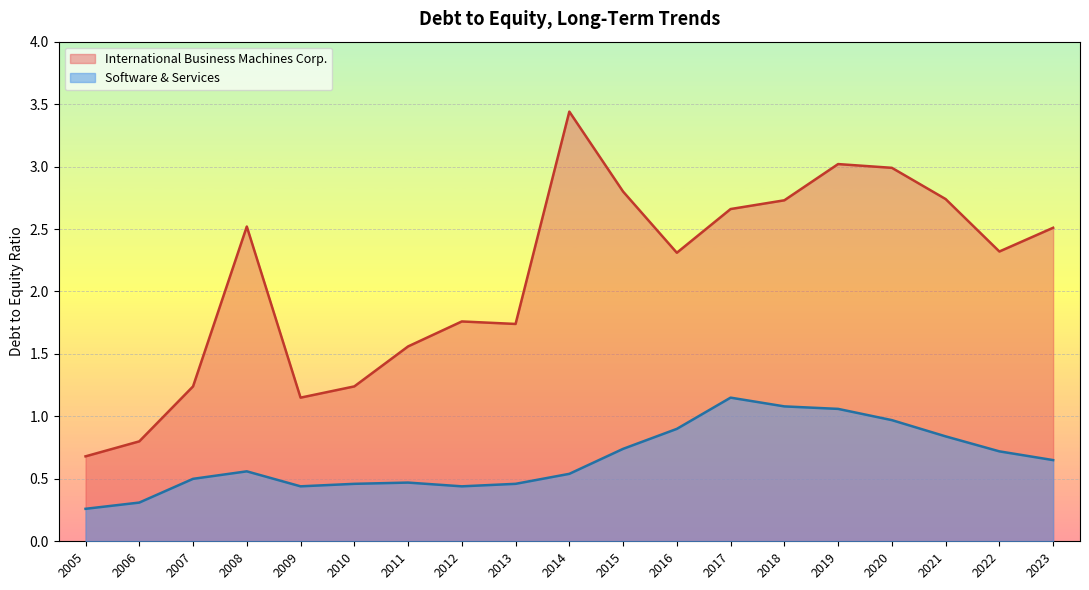

What is the value of the International Business Machines Corp. point at the 10th from the left?

3.4